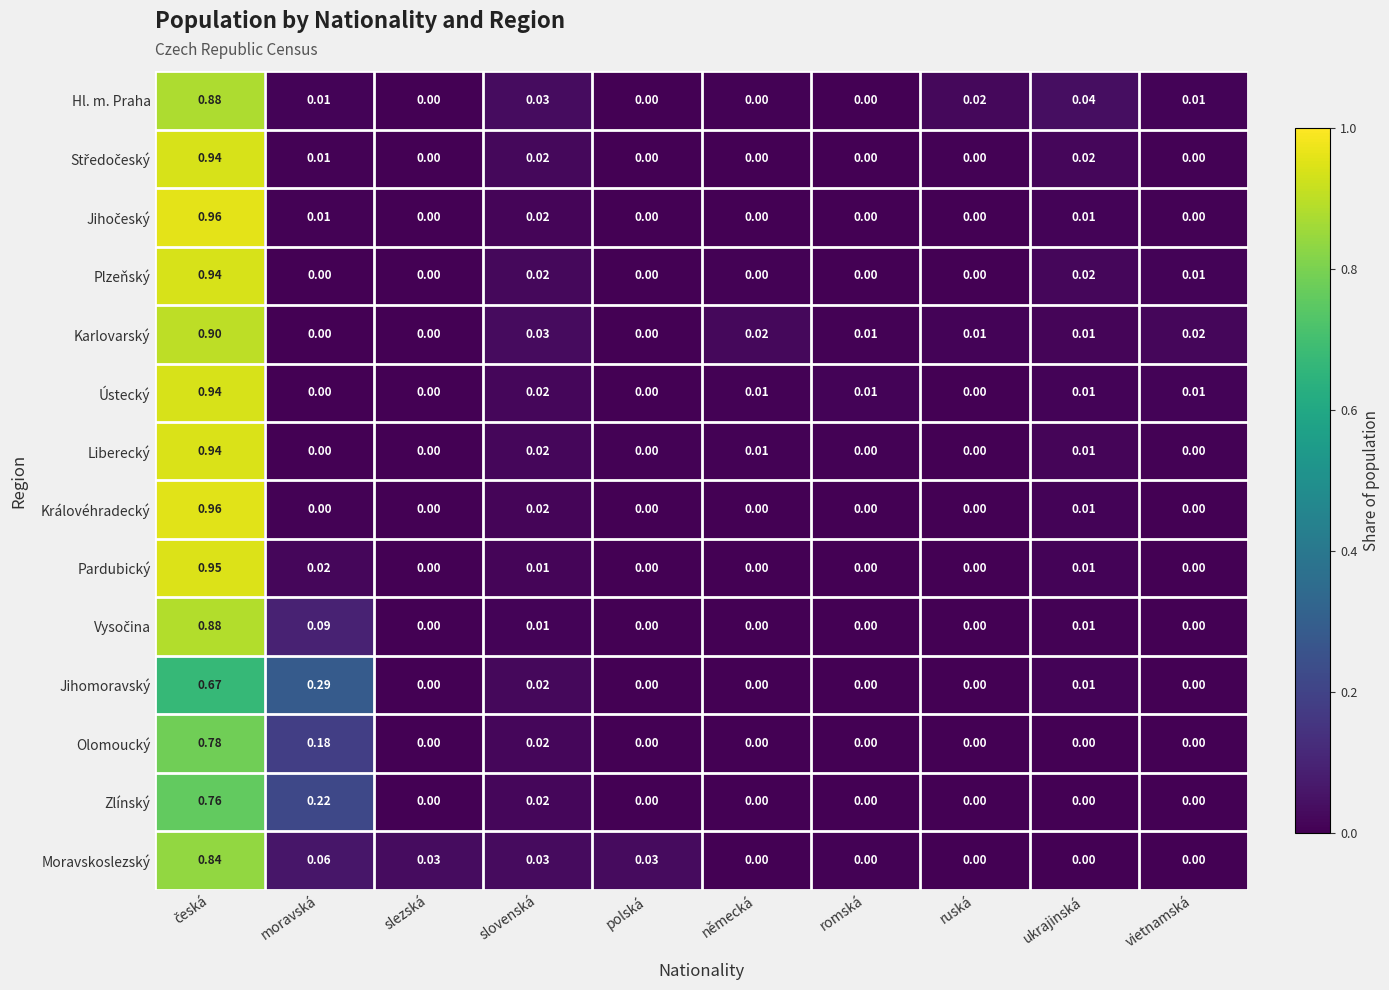

Between moravská and německá, which series saw the biggest shift?

Jihomoravský